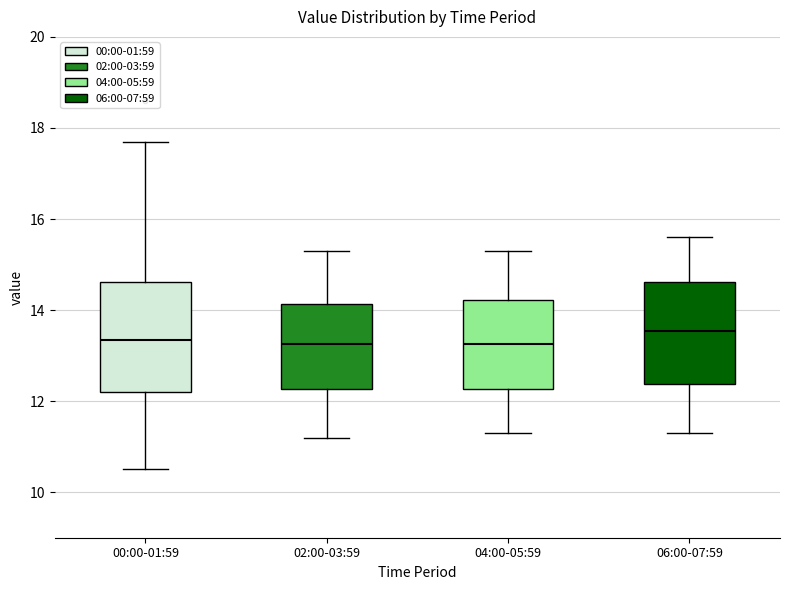

Reading left to right, transcribe this box plot: for each box, give where its median line is, the range the box spans, and where its two whiskers end, as read against the y-axis. The values are not printed on the chart, so give them approximately, as read against the axis.

00:00-01:59: median 13.4, box 12.2 to 14.6, whiskers 10.6 to 17.8
02:00-03:59: median 13.2, box 12.2 to 14.2, whiskers 11.2 to 15.4
04:00-05:59: median 13.2, box 12.2 to 14.2, whiskers 11.4 to 15.4
06:00-07:59: median 13.6, box 12.4 to 14.6, whiskers 11.4 to 15.6